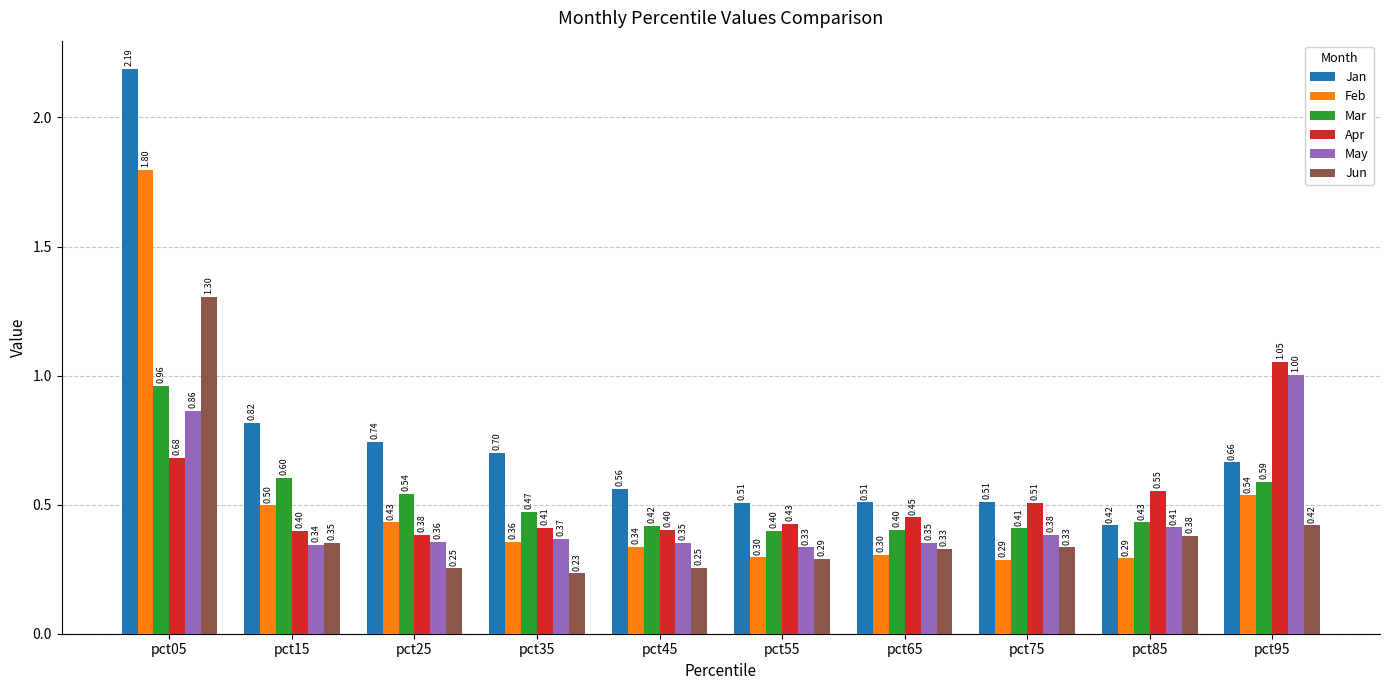

What are all the series names shown in the legend?

Jan, Feb, Mar, Apr, May, Jun